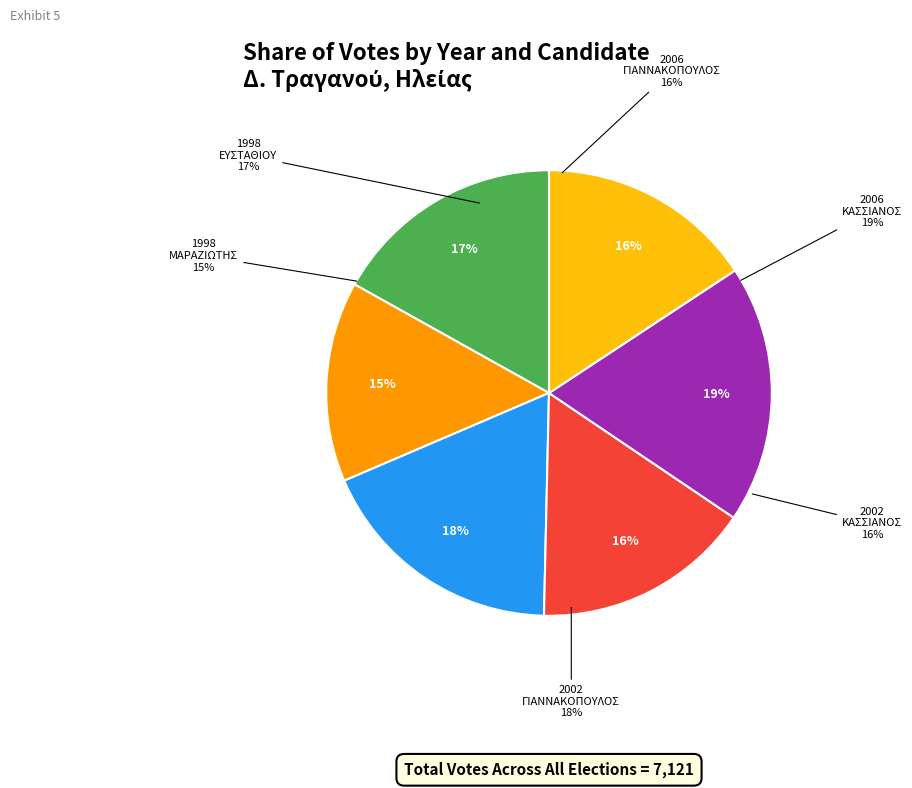

Is there a majority slice in this chart?

No